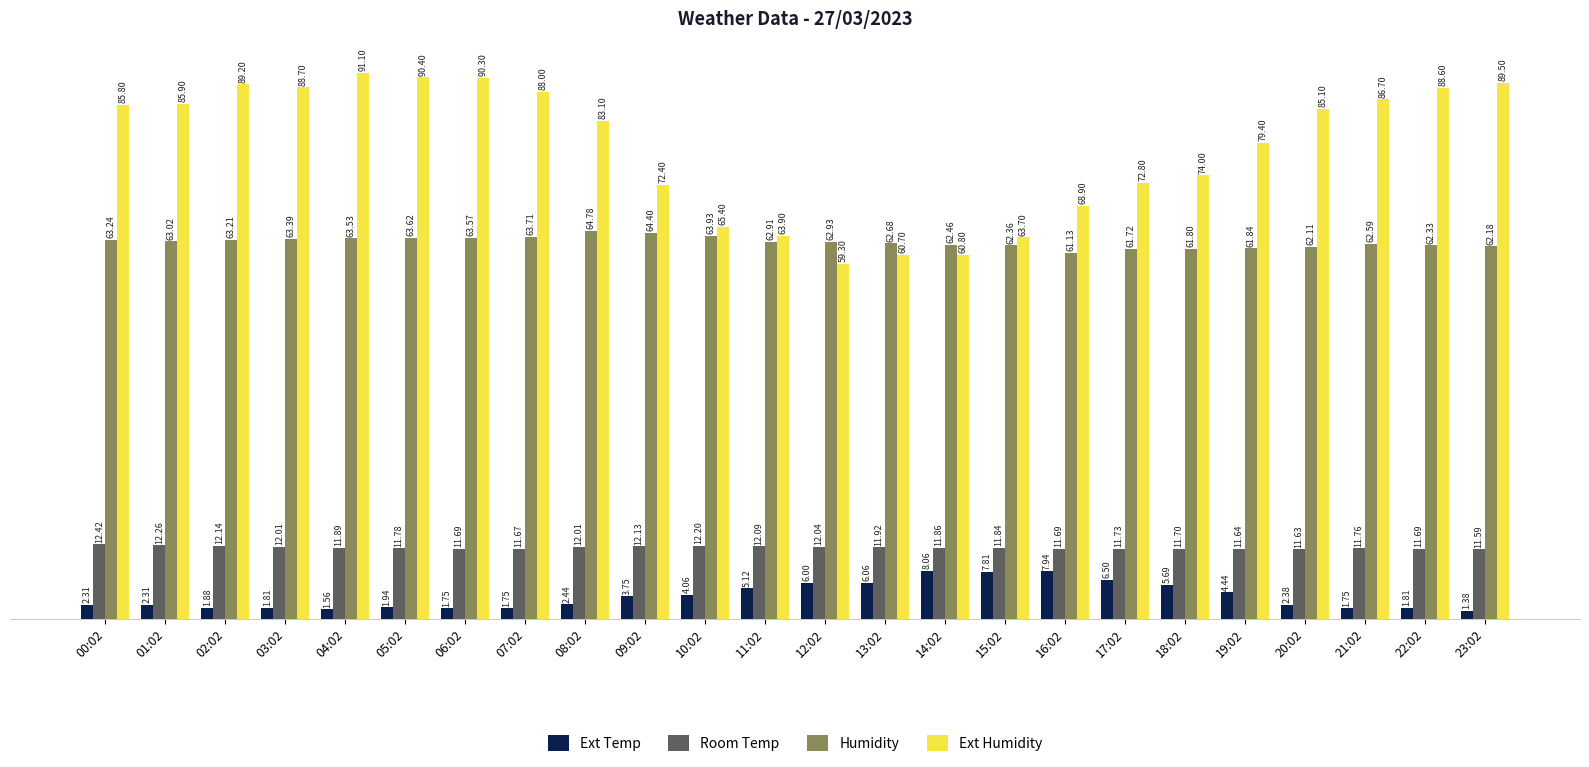

The value of Room Temp at 19:02 is 11.6. True or false?

True